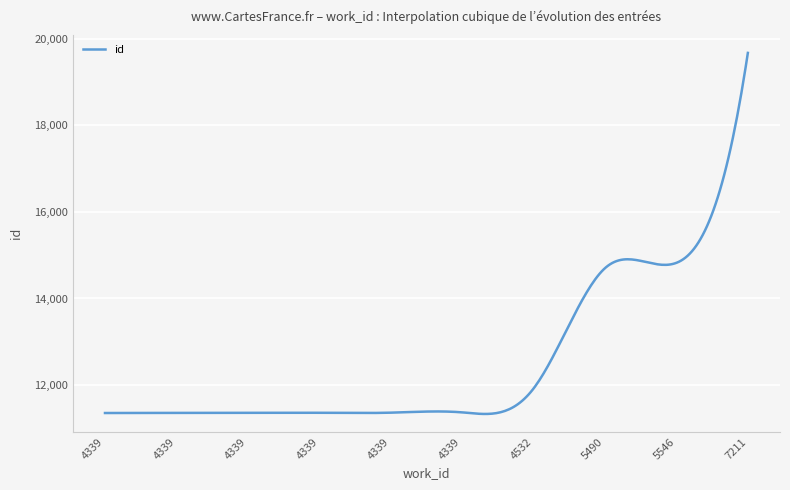

What is the maximum value shown in the chart?

19669.0